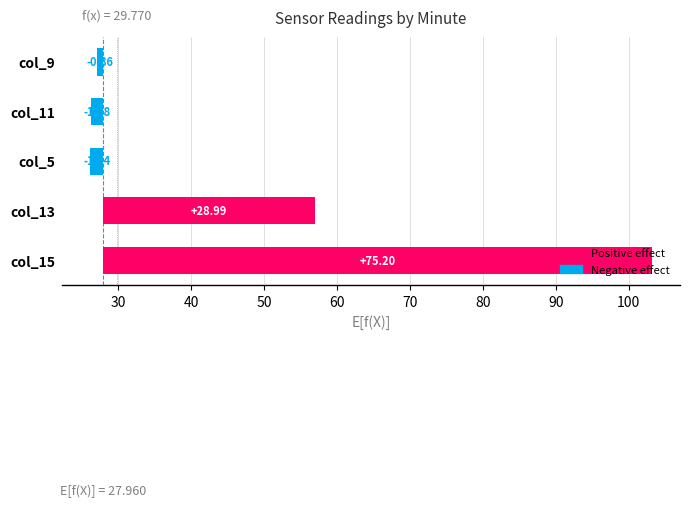

True or false: col_11 has a value of -1.9 at 30.

True